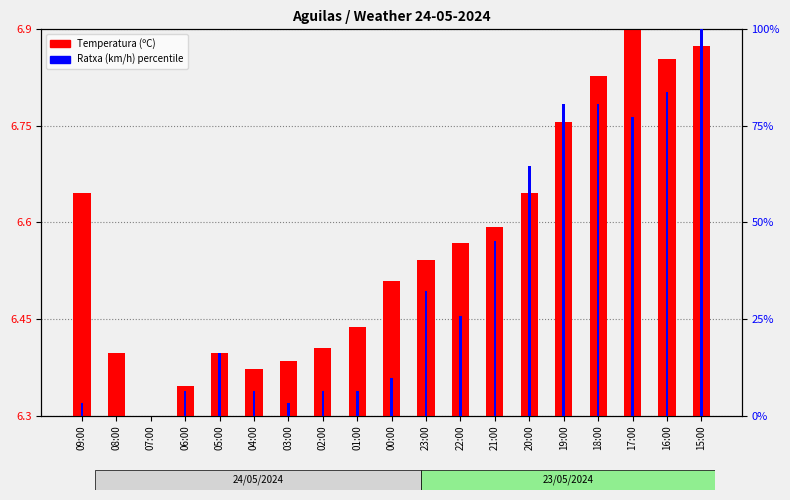

Is it true that Temperatura (ºC) equals 0.1 at 03:00?

False